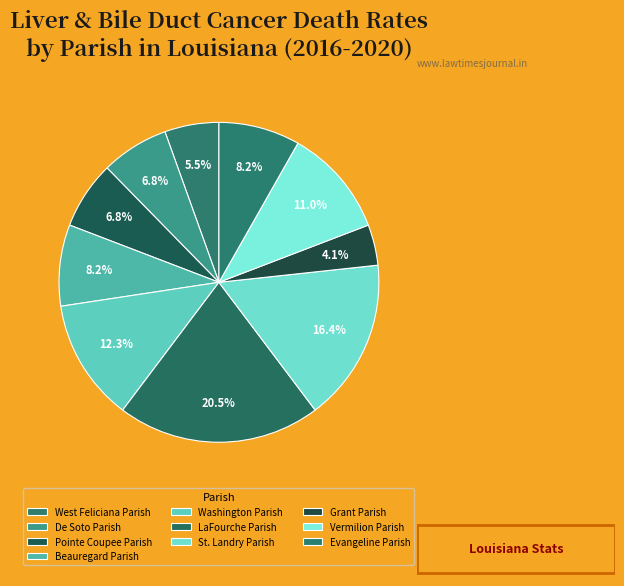

What is the largest slice in the pie chart?

LaFourche Parish